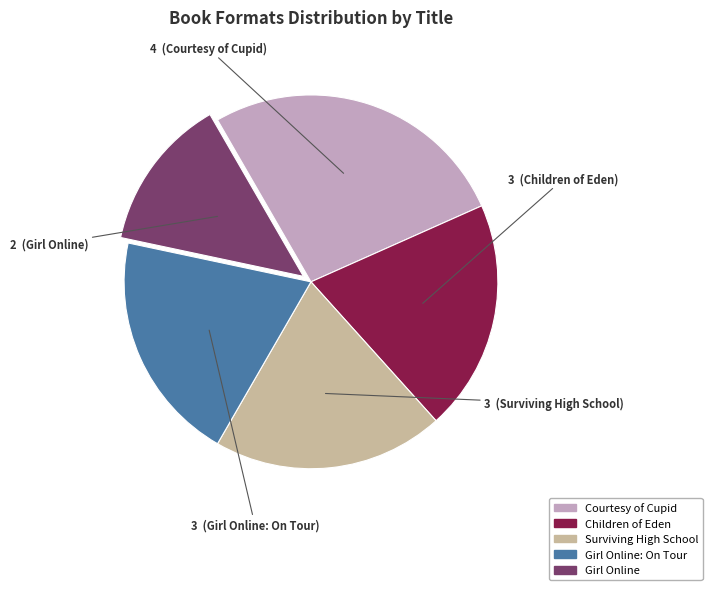

Is there any slice that represents more than half of the pie?

No